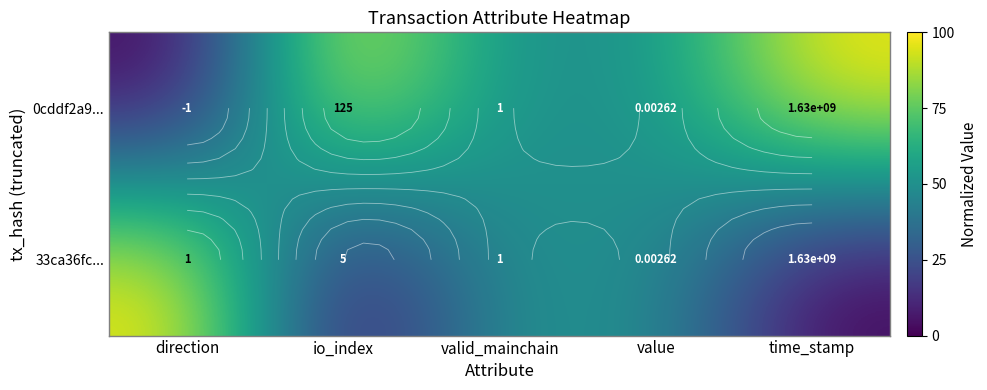

Which series has the widest spread of values?

0cddf2a9...